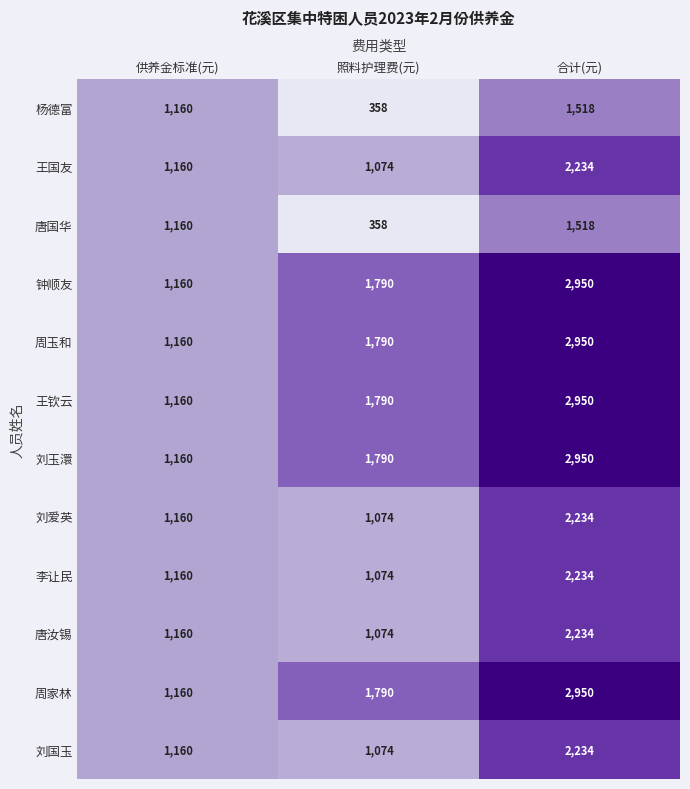

How many values in the 王国友 series are below 1160?

1